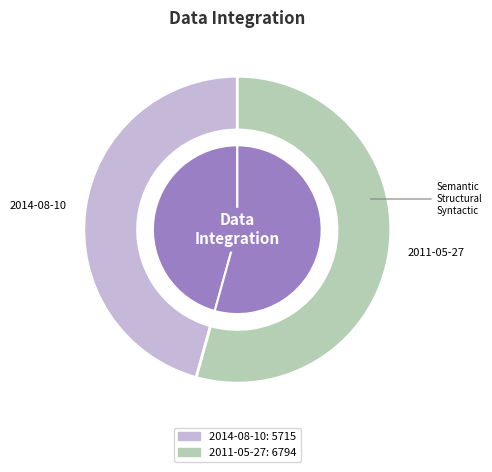

Rank the categories by value from lowest to highest.

2014-08-10, 2011-05-27